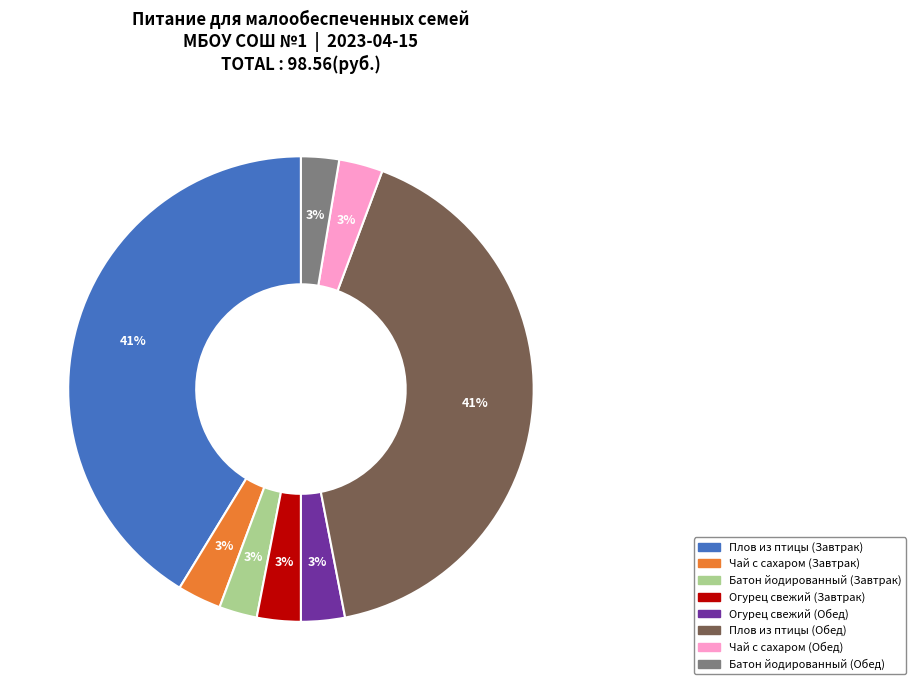

Is the sum of Чай с сахаром (Обед) and Плов из птицы (Завтрак) greater than half?

No